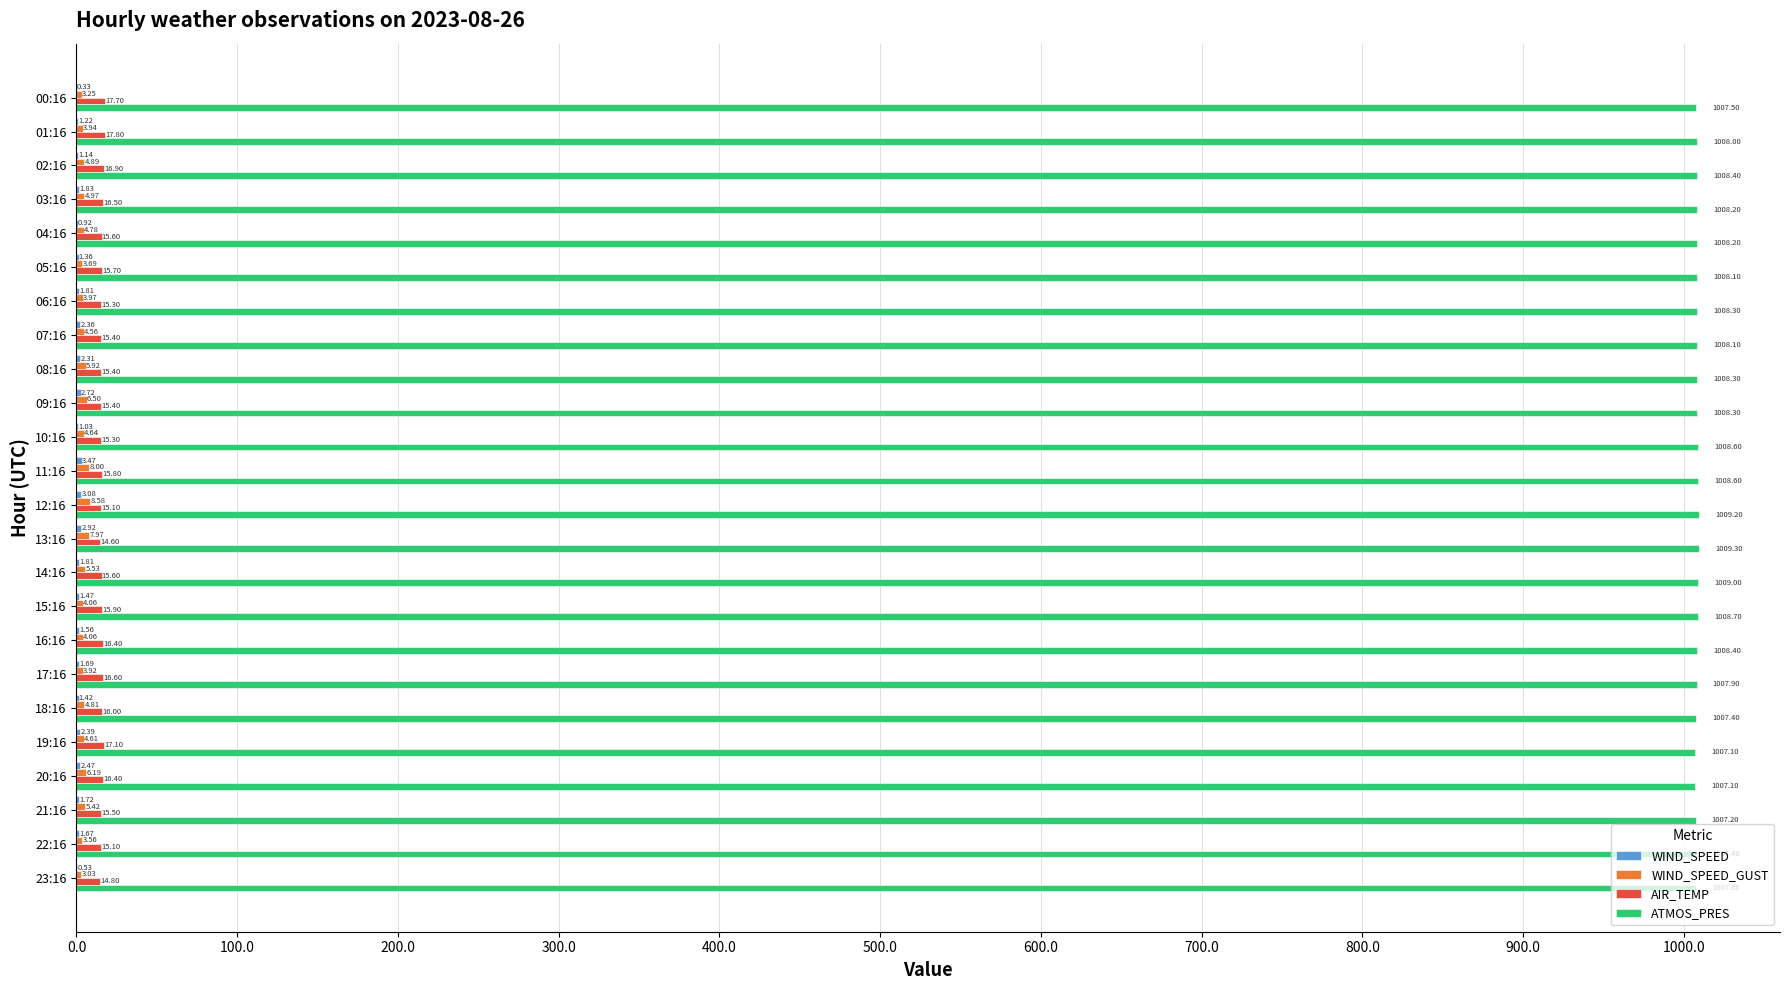

Which series has the largest total across all categories?

ATMOS_PRES